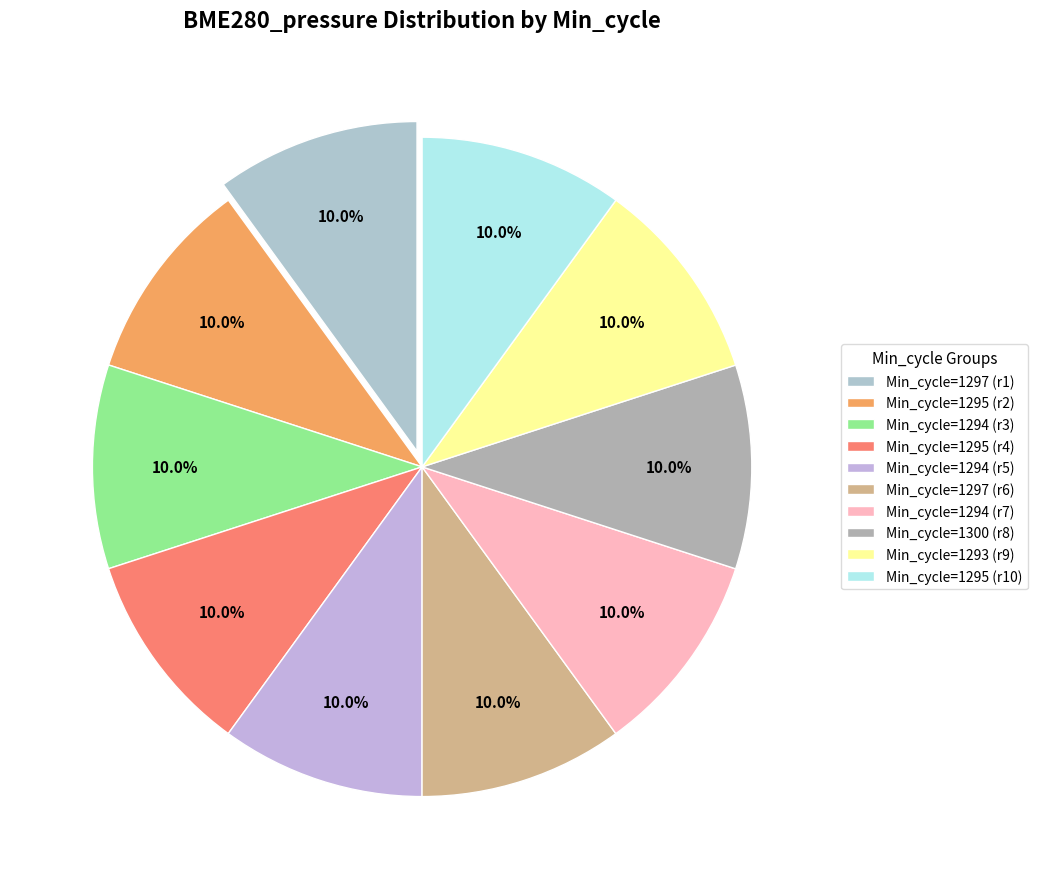

To the nearest percent, what is the average slice percentage?

10%